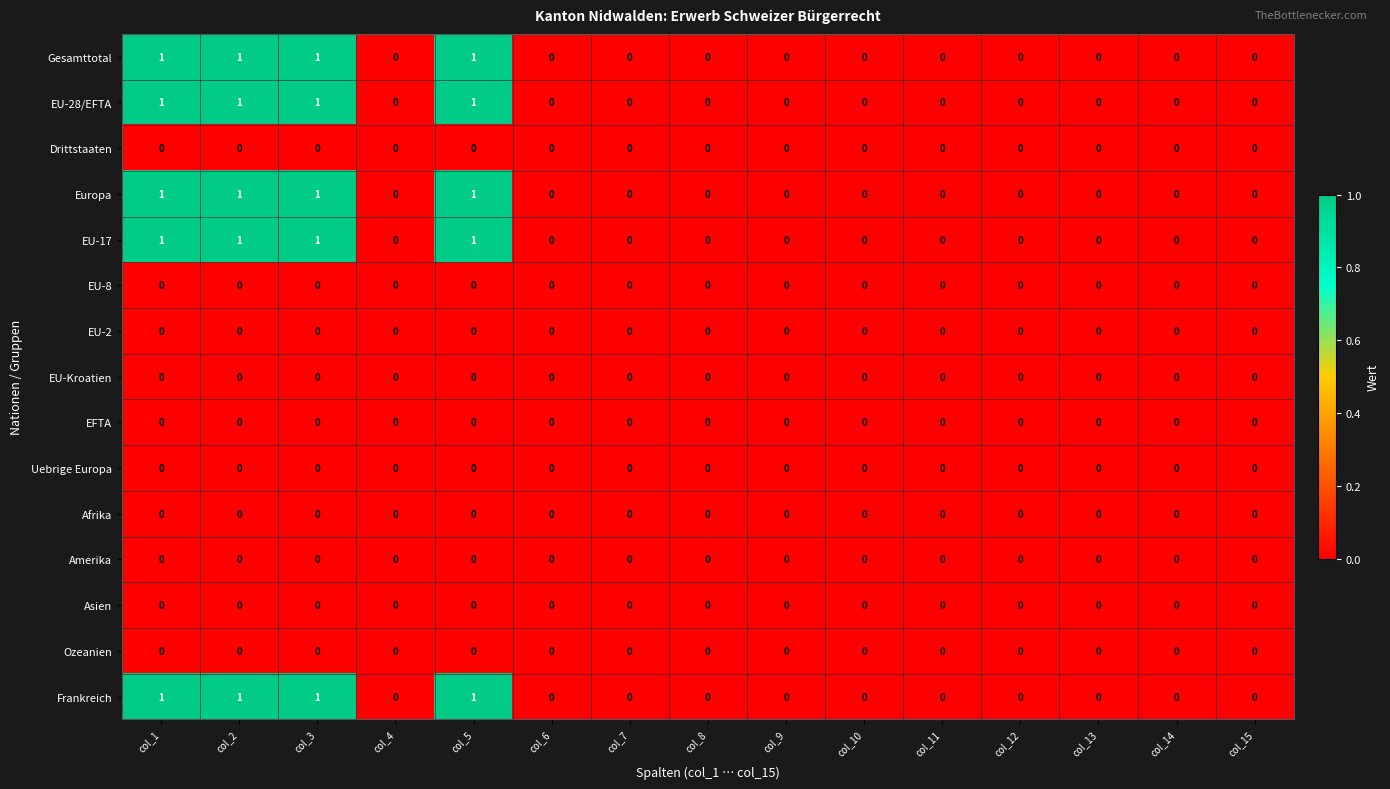

True or false: Frankreich has a value of -1 at col_10.

False